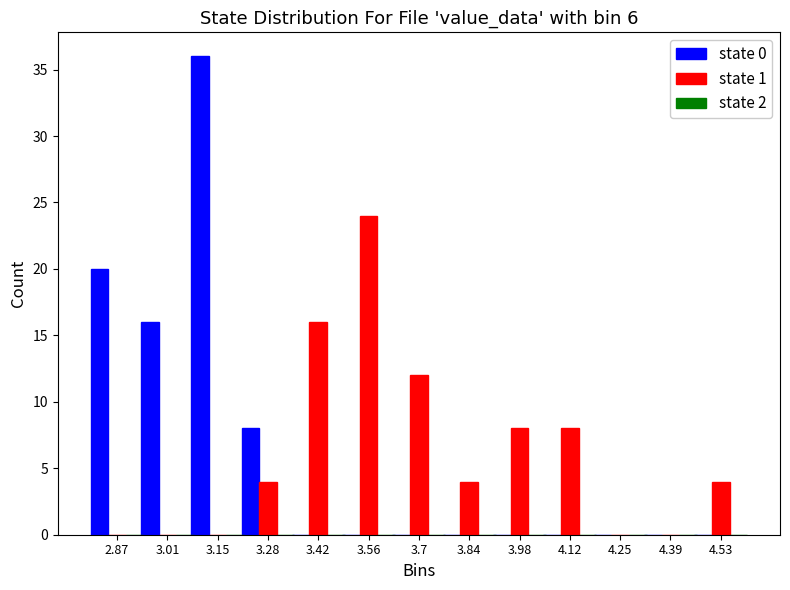

Is the value of state 1 at 3.15 greater than the value of state 0 at 3.28?

No